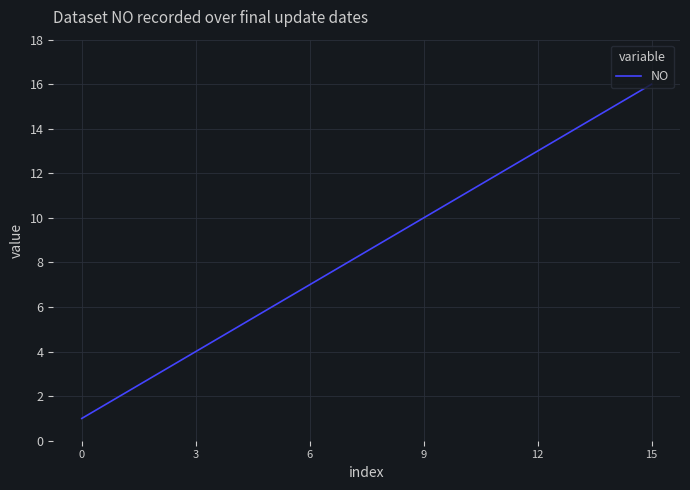

What is the difference between the maximum and minimum values?

15